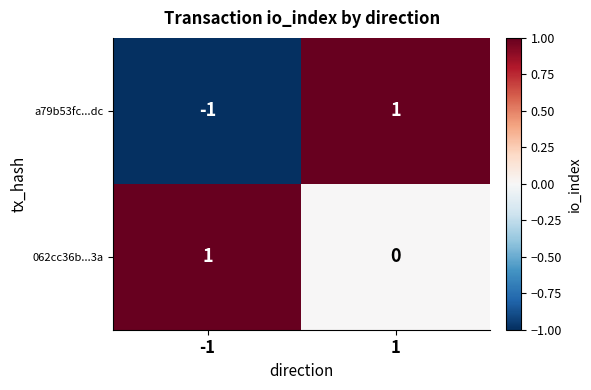

Which series has the largest total across all categories?

062cc36b...3a